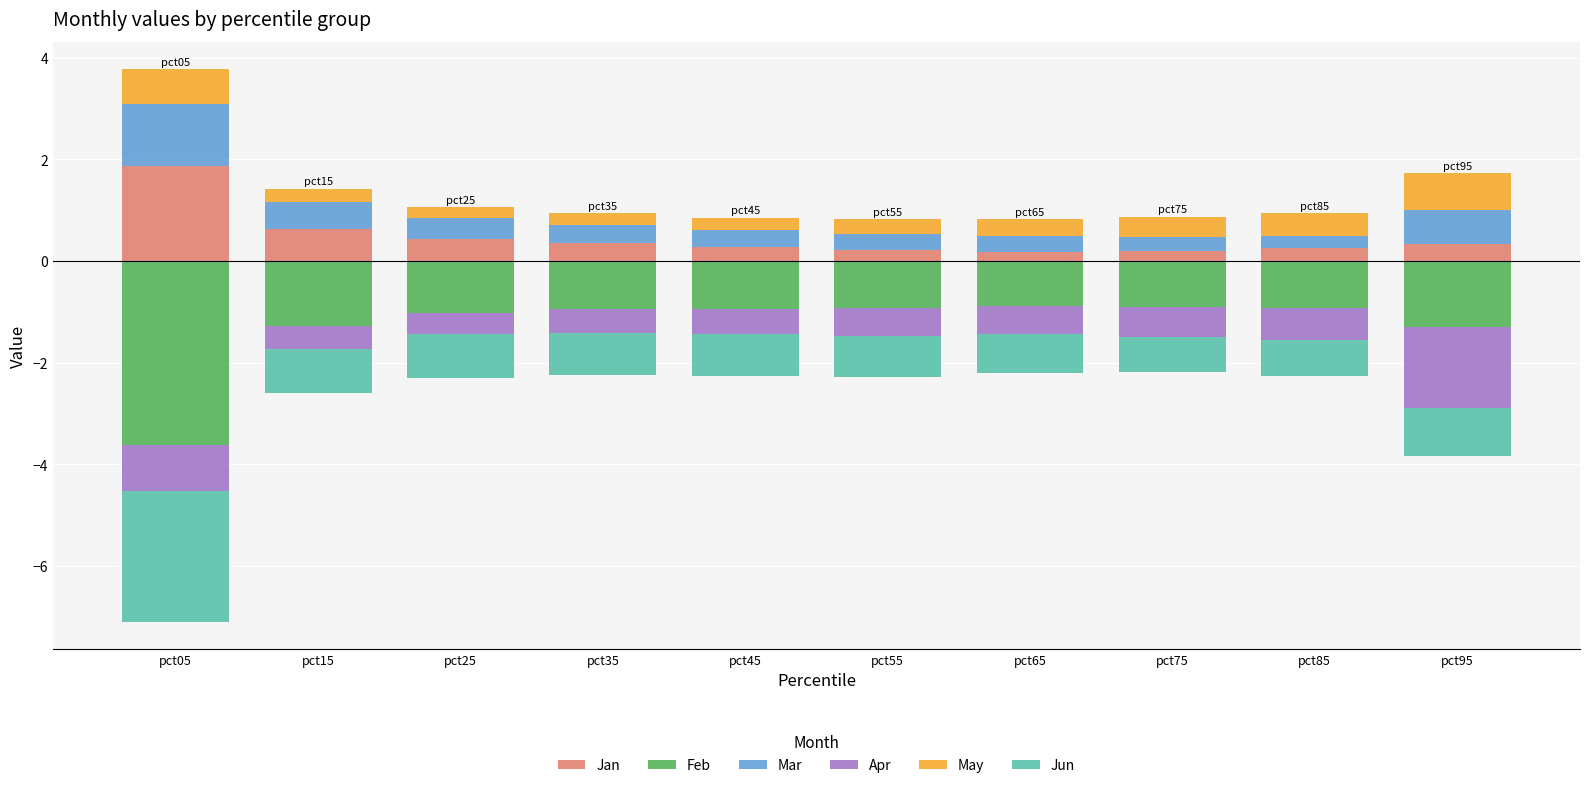

How many bars are there in total?

60